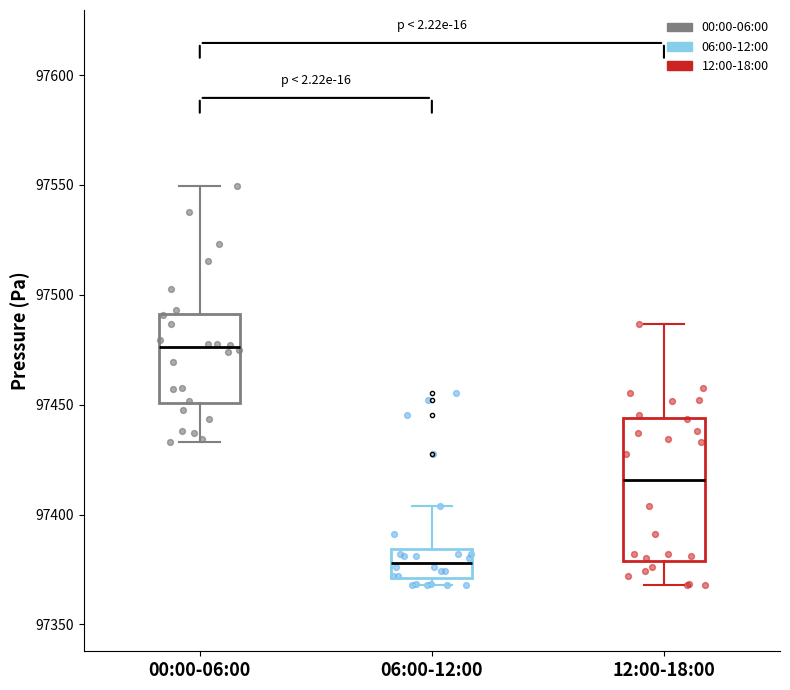

Which box has the lowest median line?

06:00-12:00